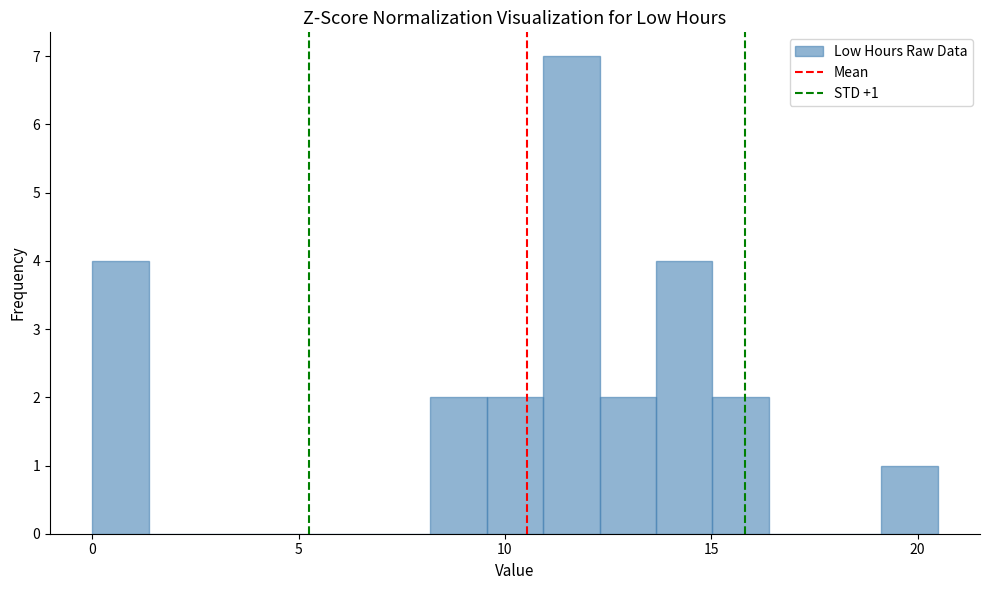

Around what value on the x-axis is the tallest bar? Give the approximate position of its centre, as read against the axis.

11.5